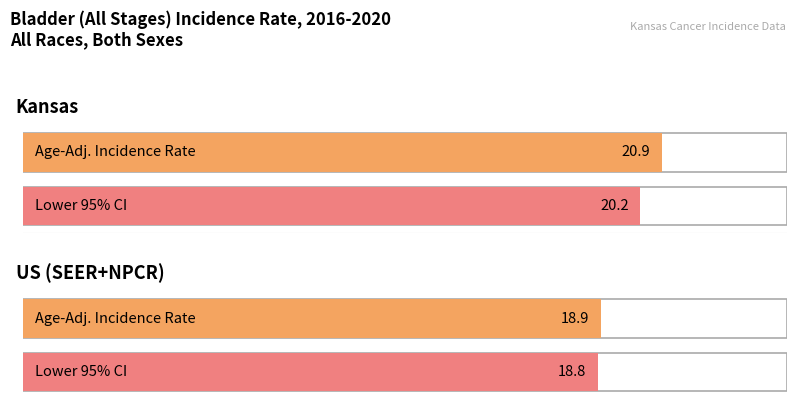

How many values in the Lower 95% CI series are below 20?

1